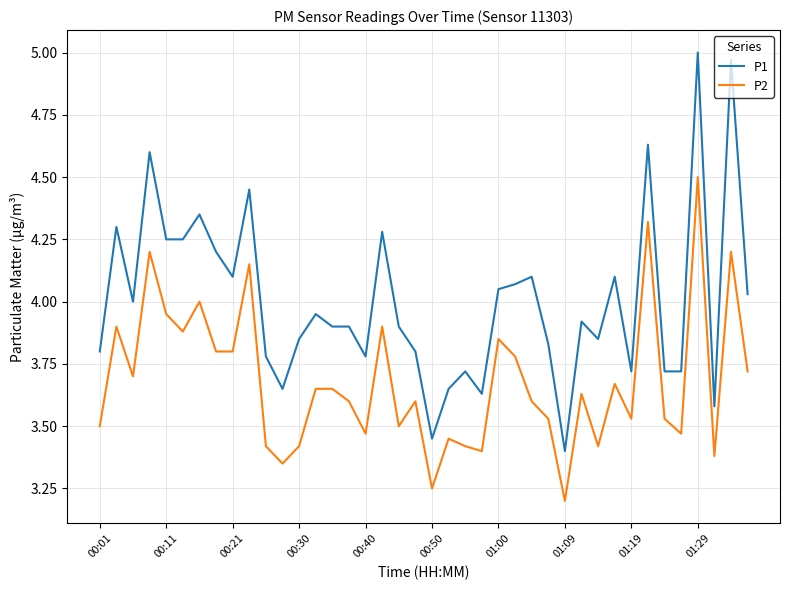

List the series in order of their peak value, highest first.

P1, P2